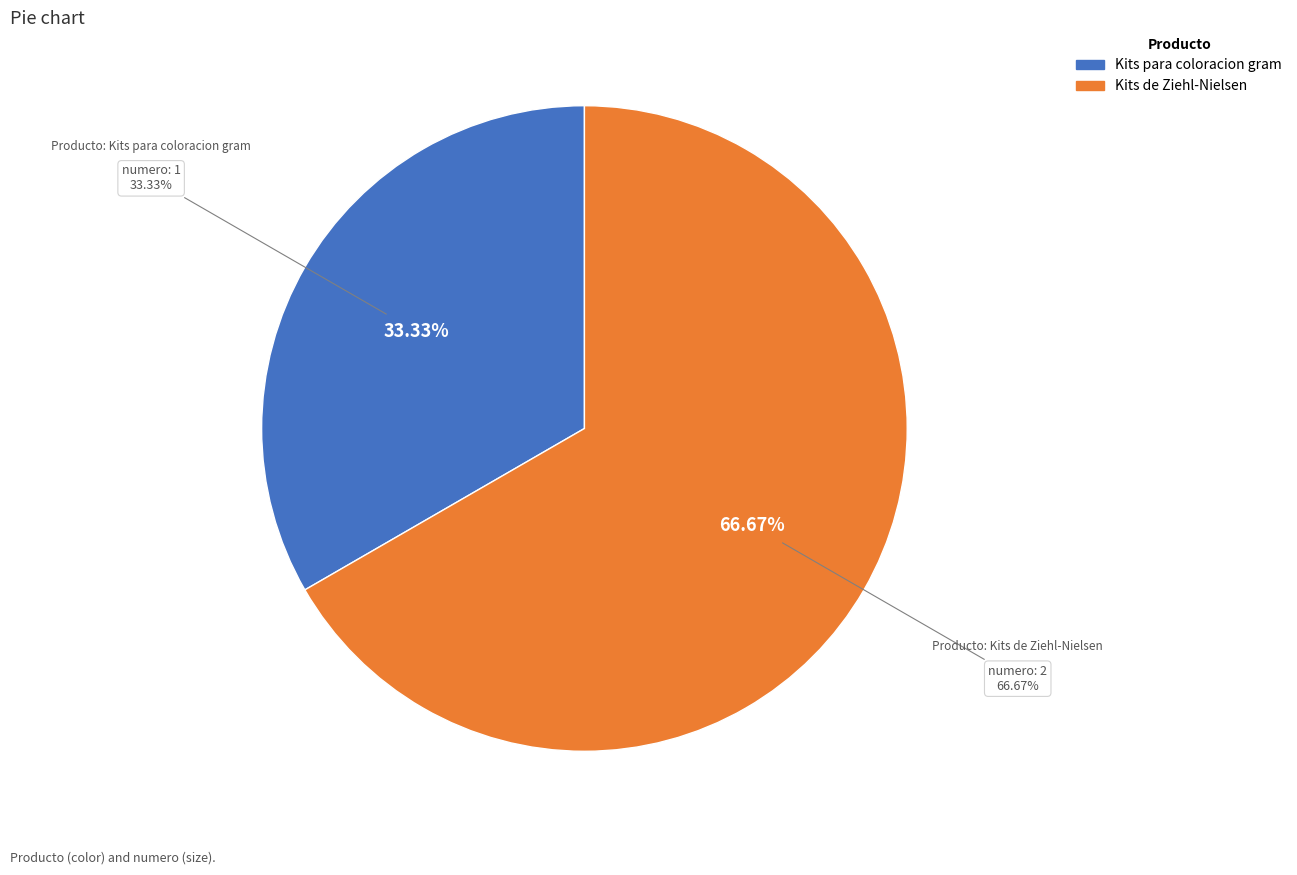

What is the total percentage of Kits para coloracion gram and Kits de Ziehl-Nielsen?

100.0%